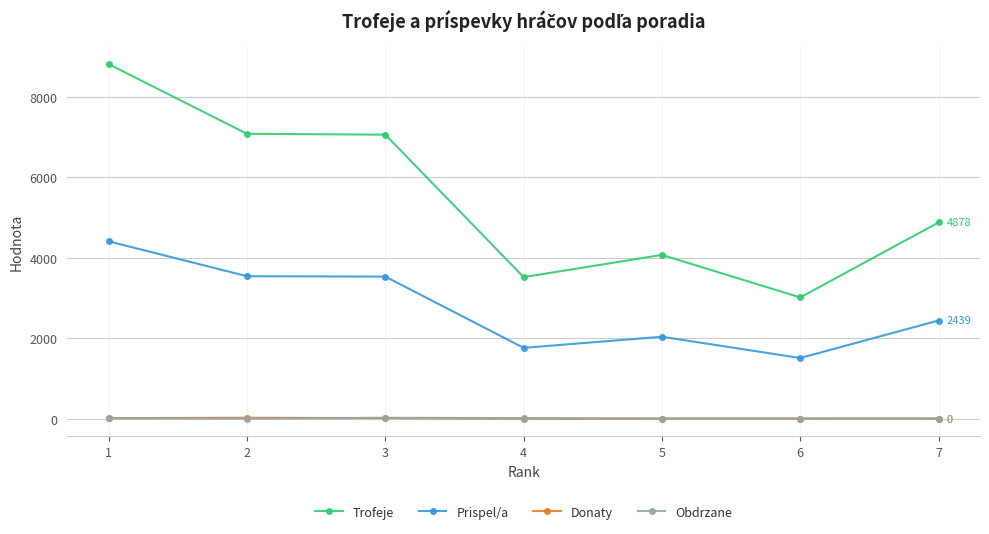

Which series has the largest total across all categories?

Trofeje